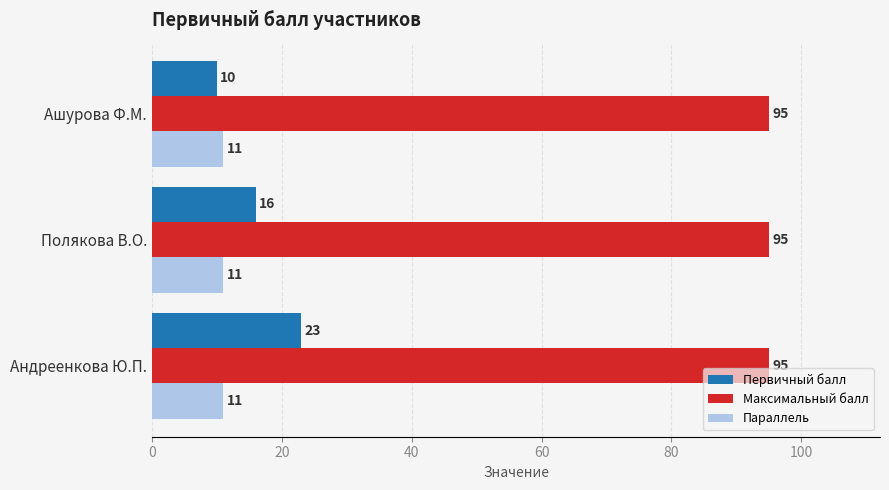

What are all the series names shown in the legend?

Первичный балл, Максимальный балл, Параллель